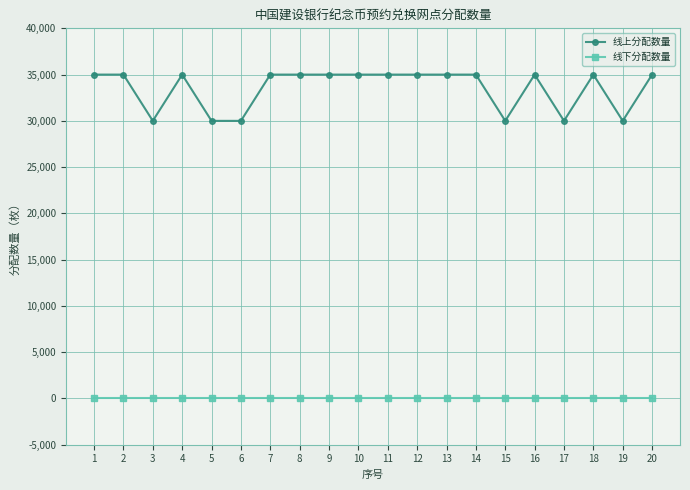

What is the maximum value for 线上分配数量?

35000